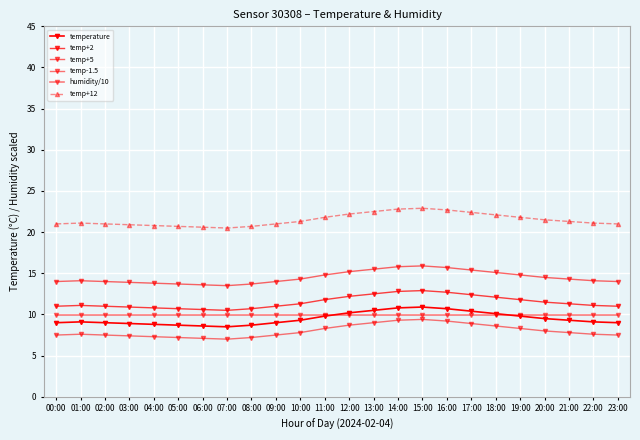

Is the value of temp+5 at 21:00 greater than the value of temp+12 at 15:00?

No